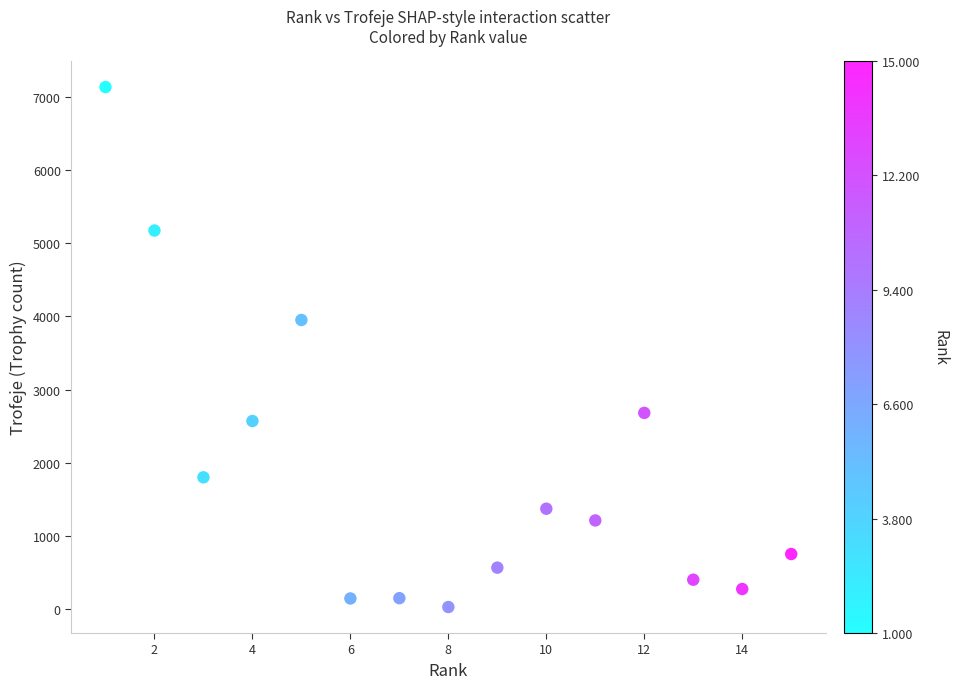

What Y value in the scatter plot is closest to 3581?

3951